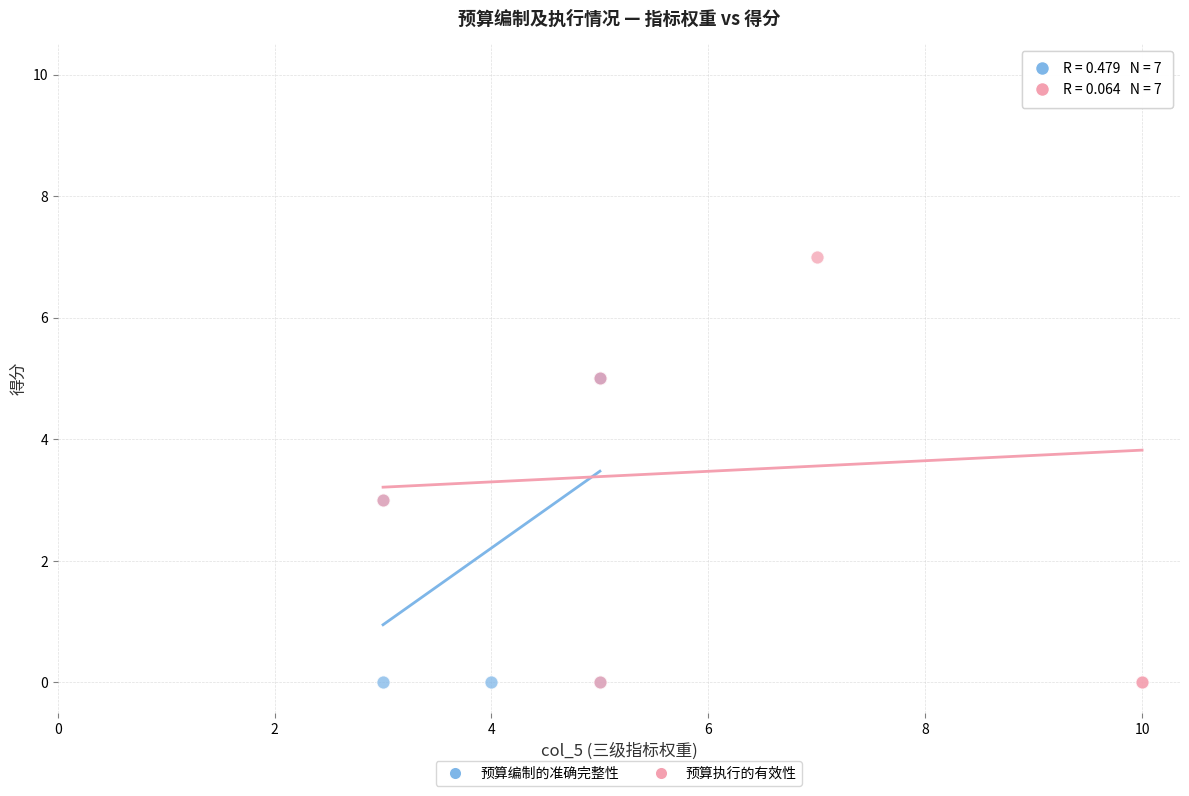

Which series contains the highest Y value?

预算执行的有效性